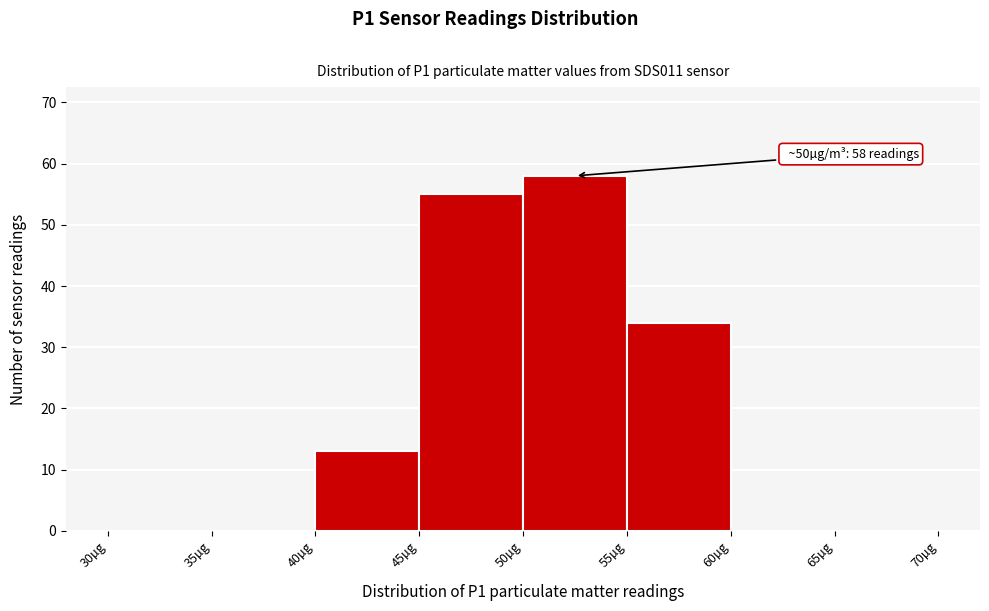

Which range on the x-axis has the tallest bar?

50 to 55